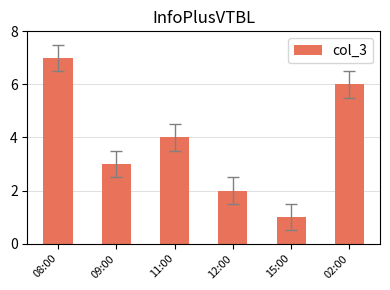

Is it true that the value at 02:00 is 8?

False